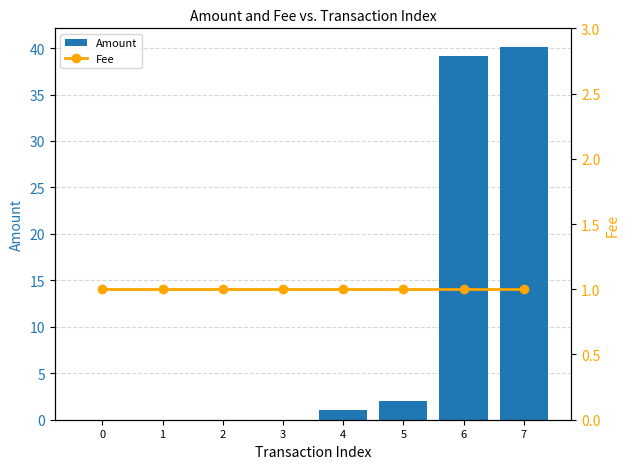

Reading left to right, list all the values displayed in this chart.

Amount: 0=0.0	1=0.0	2=0.0	3=0.0	4=1.0	5=2.0	6=39.1	7=40.1
Fee: 0=1.0	1=1.0	2=1.0	3=1.0	4=1.0	5=1.0	6=1.0	7=1.0